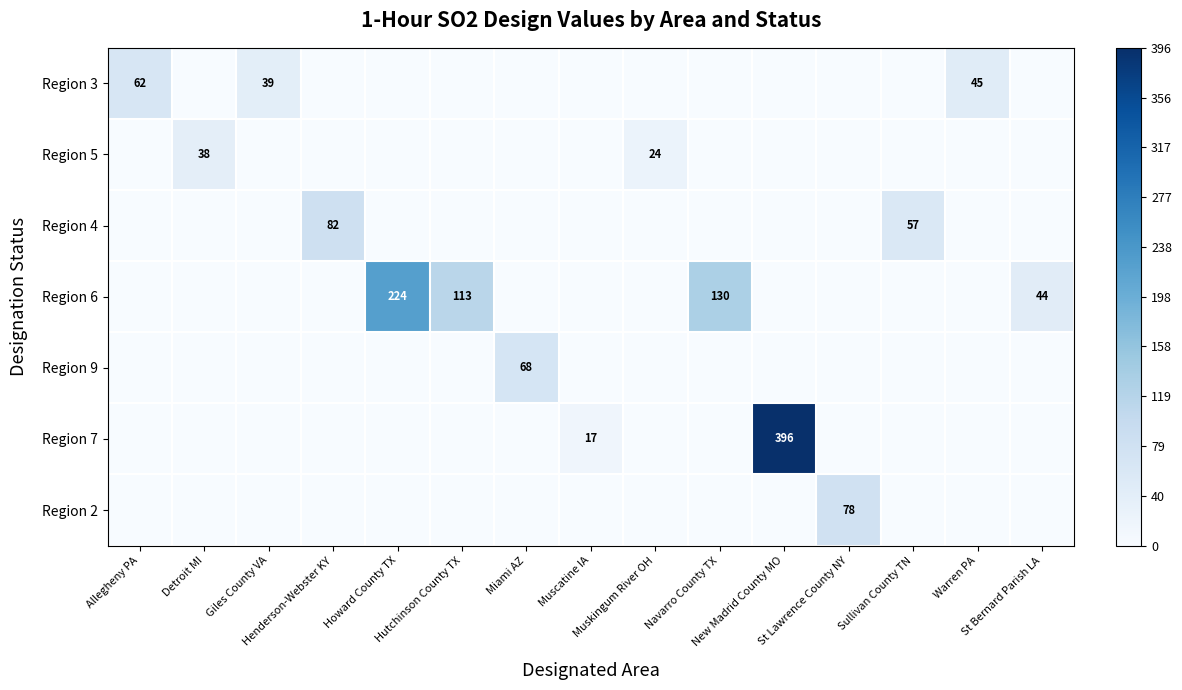

The Region 6 series shows -0.3 at Miami AZ. True or false?

False